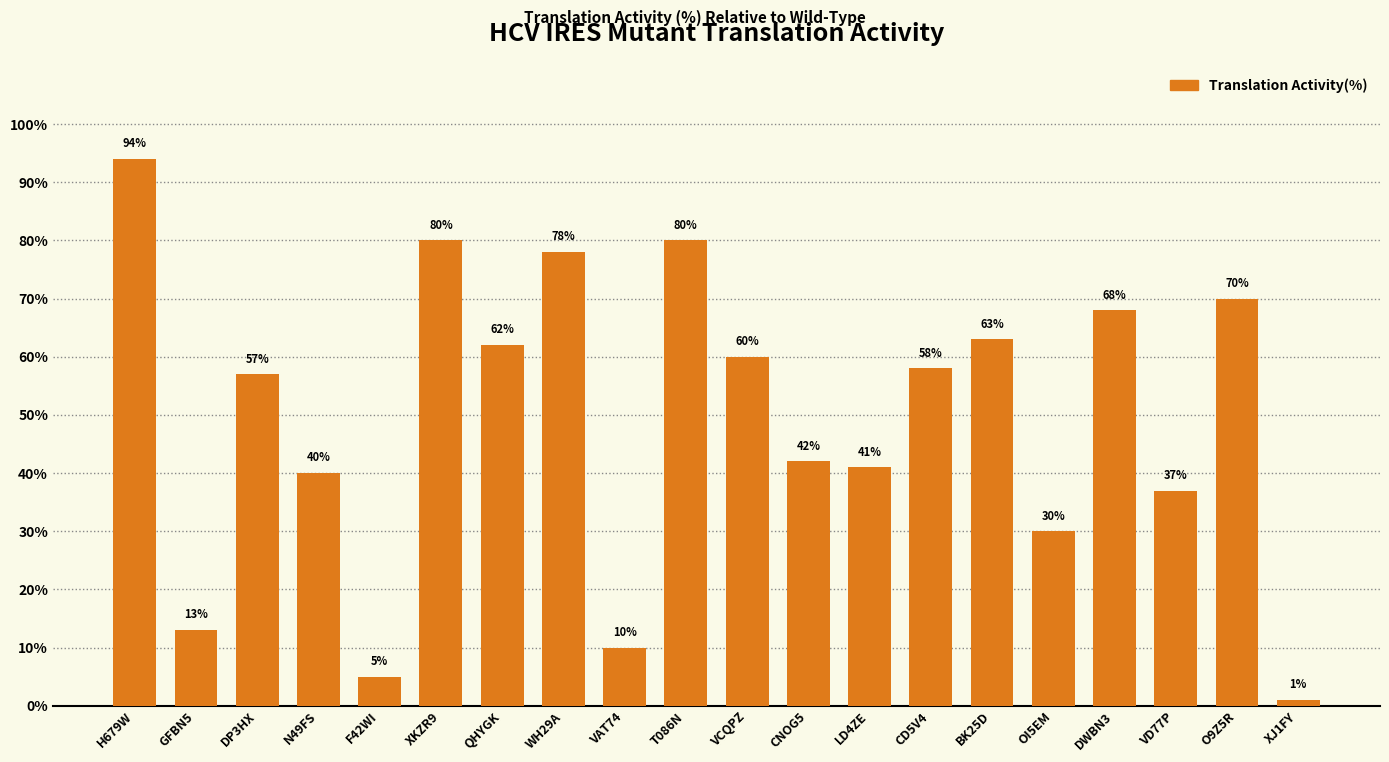

What is the change in value from GFBN5 to CNOG5?

+29